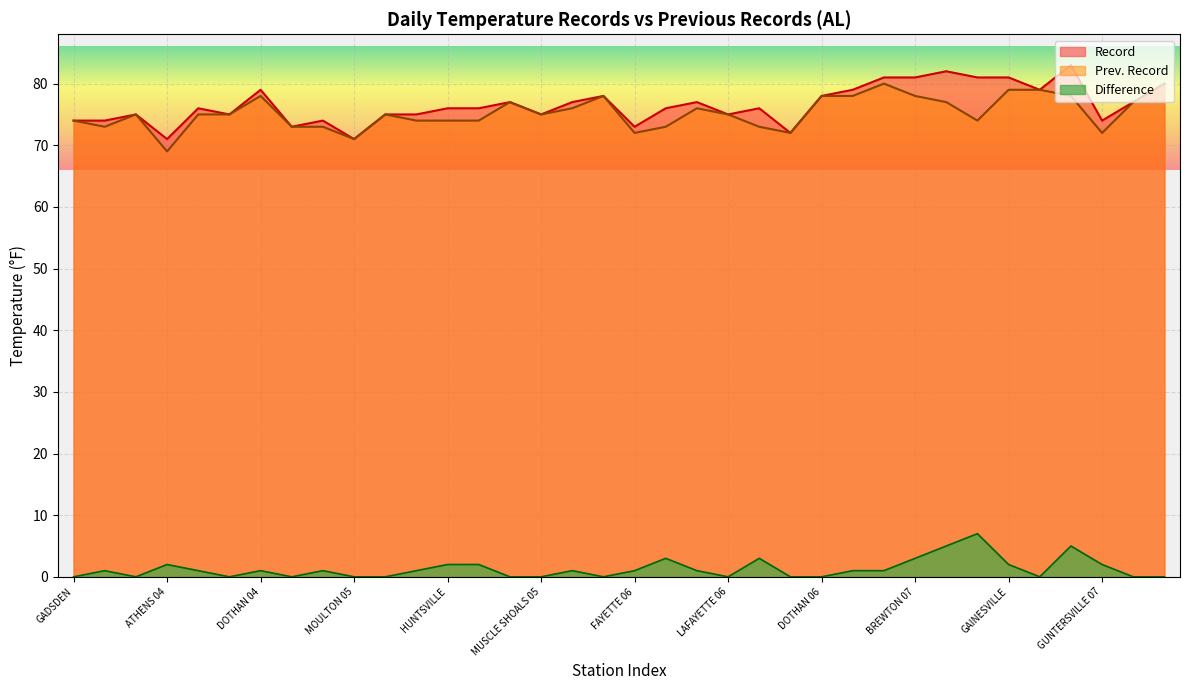

The value of Difference at VERNON 06 is 0. True or false?

True